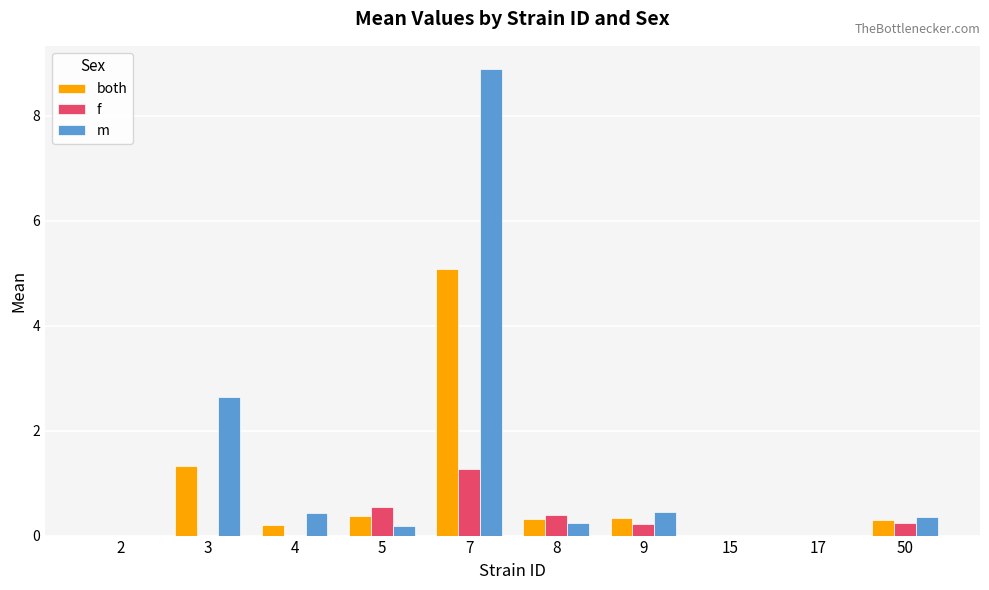

Which series has the largest total across all categories?

m